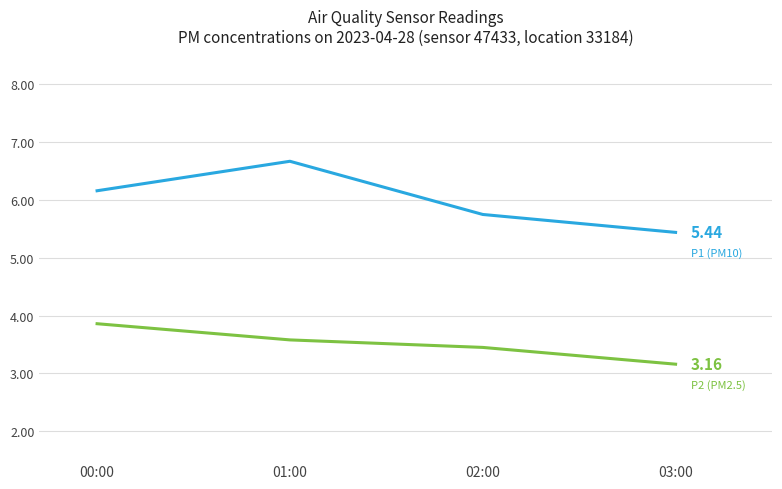

What is the total value across all series at 03:00?

8.6